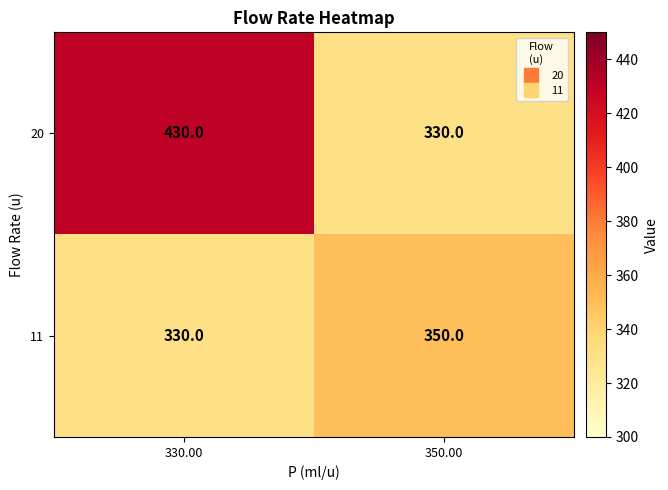

Read the 11 value at 350.00.

350